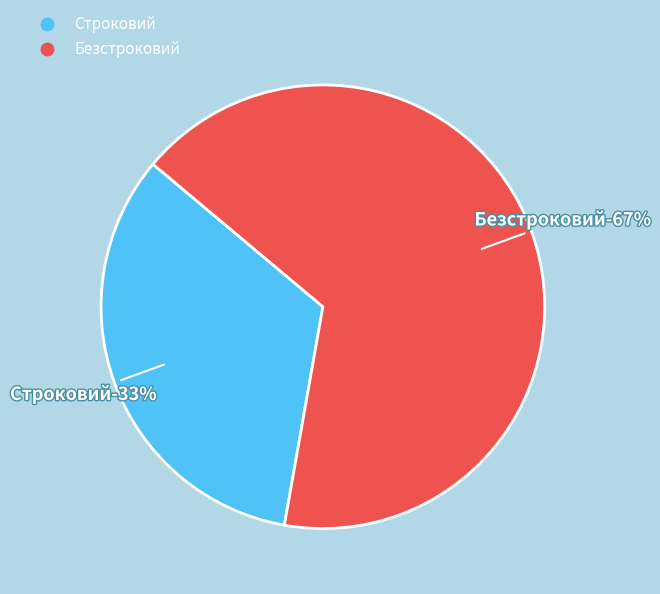

The Строковий slice represents 33% of the pie. True or false?

True